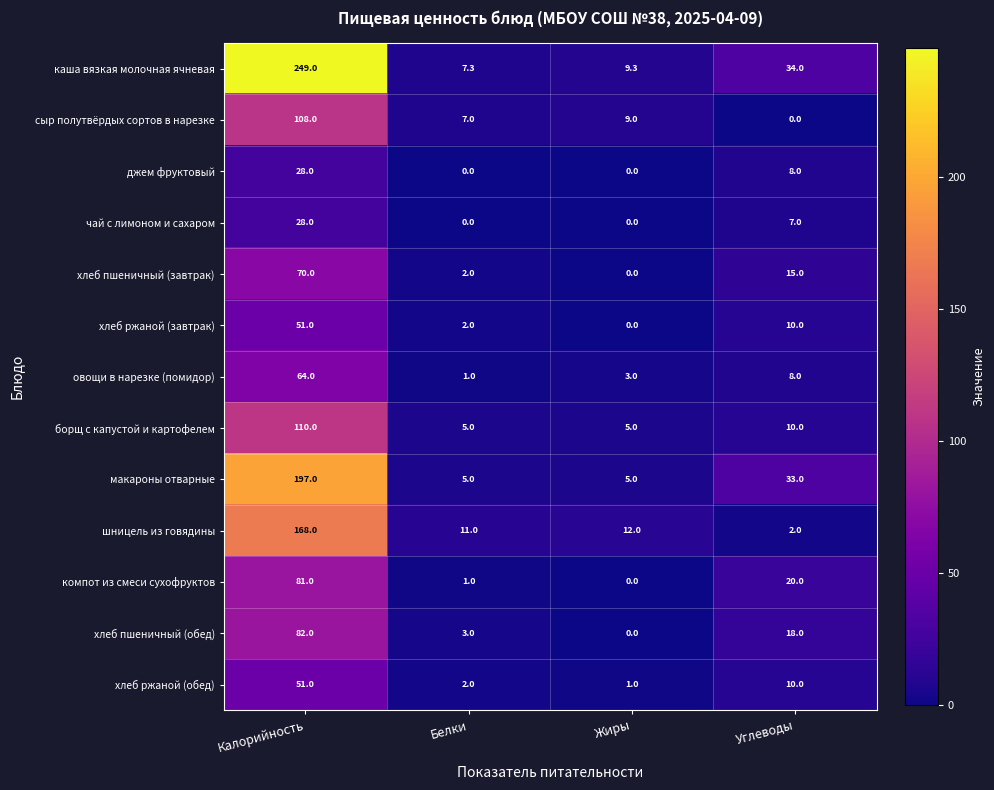

Count the number of categories in the chart.

4